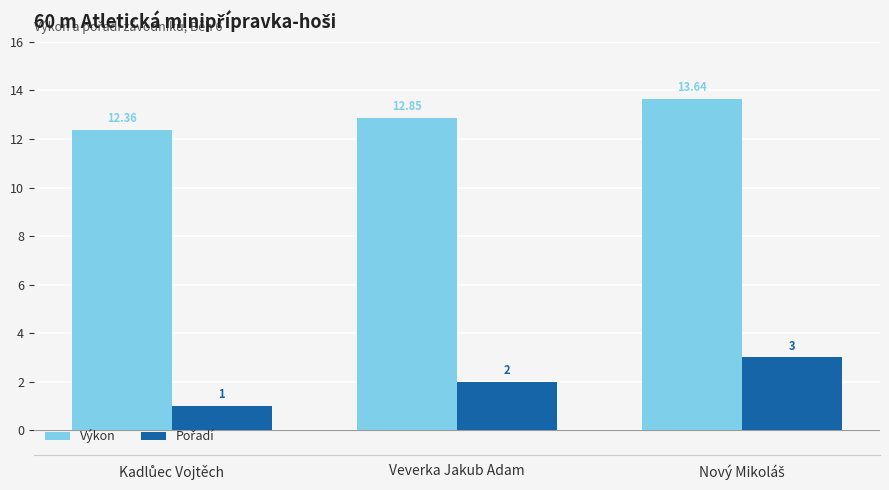

At which label is Výkon closest to 13?

Veverka Jakub Adam